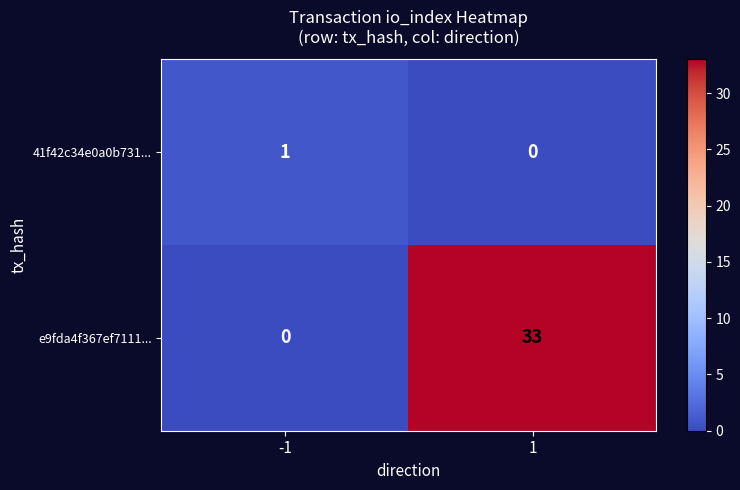

Which label corresponds to the largest value in the chart?

1